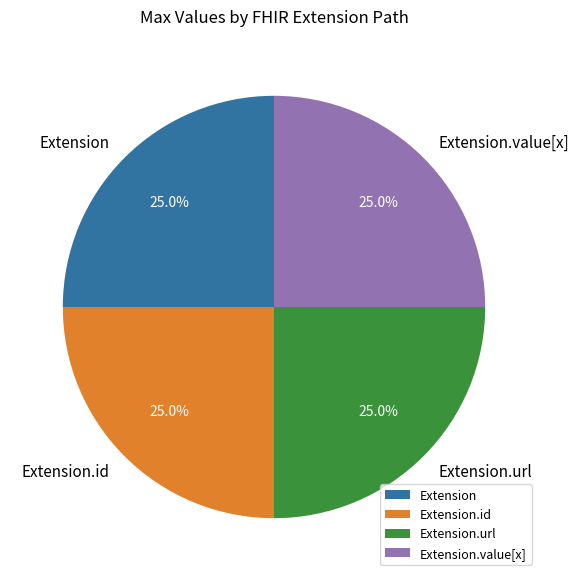

Does Extension account for over 50% of the chart?

No